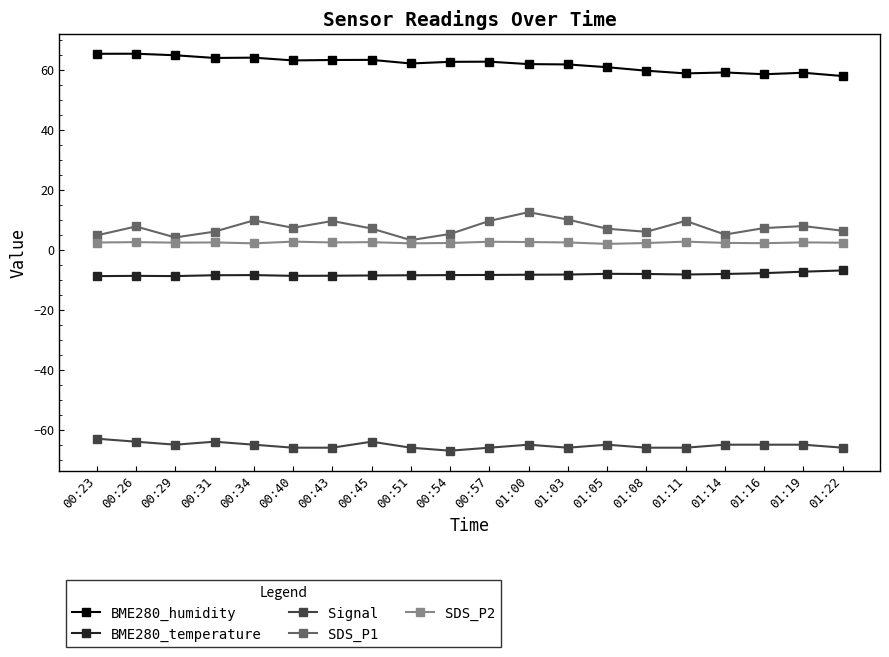

What is the value of the Signal point at the 18th from the left?

-65.0